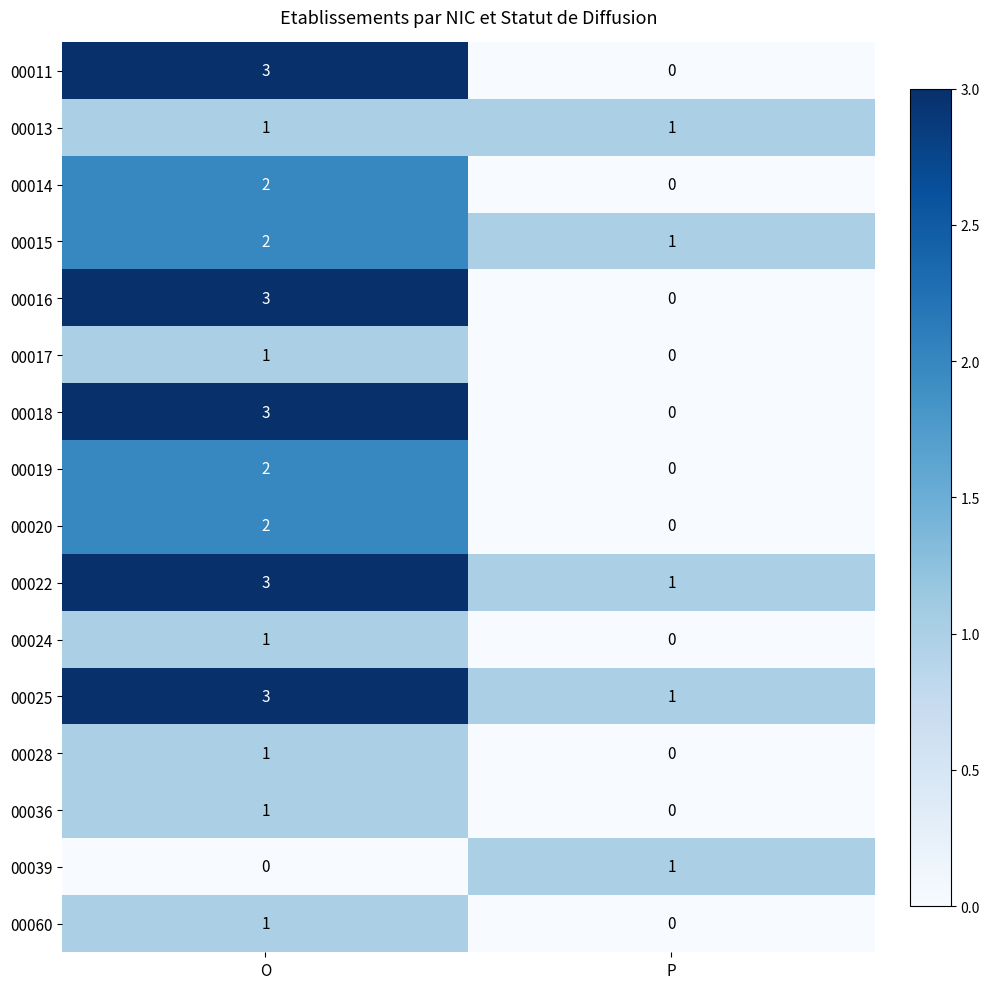

Is the value of 00025 at P greater than the value of 00017 at P?

Yes